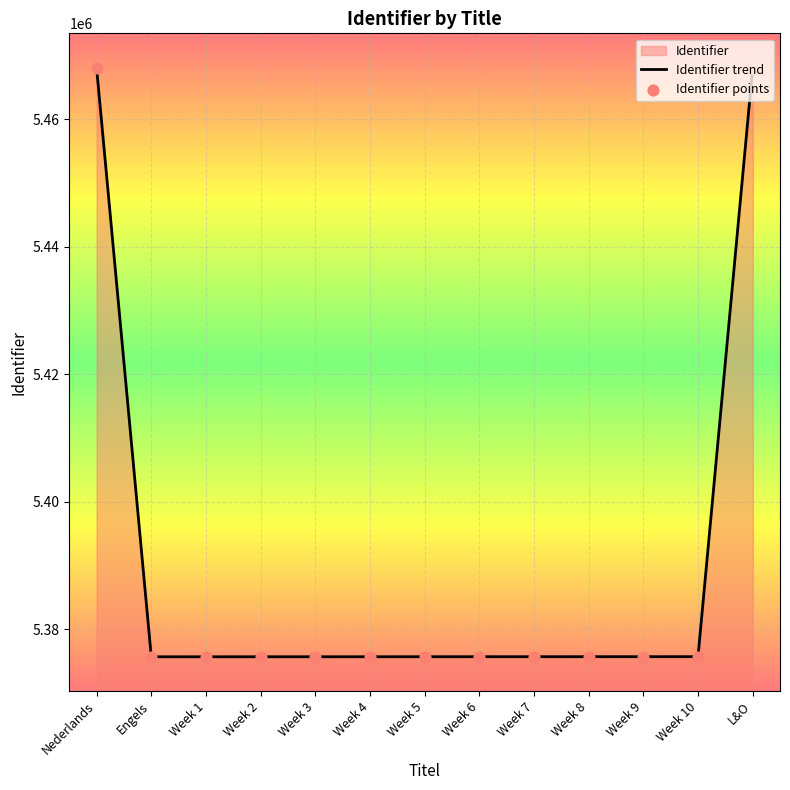

At how many categories does at least one series exceed 5432832?

2